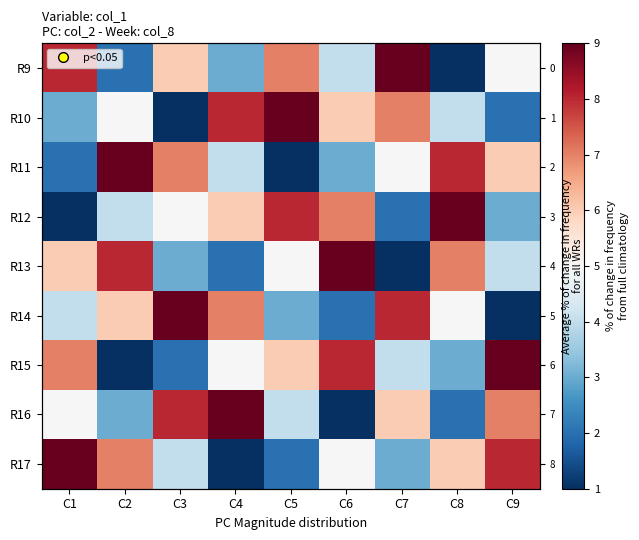

Which series has the largest range (max minus min)?

R9